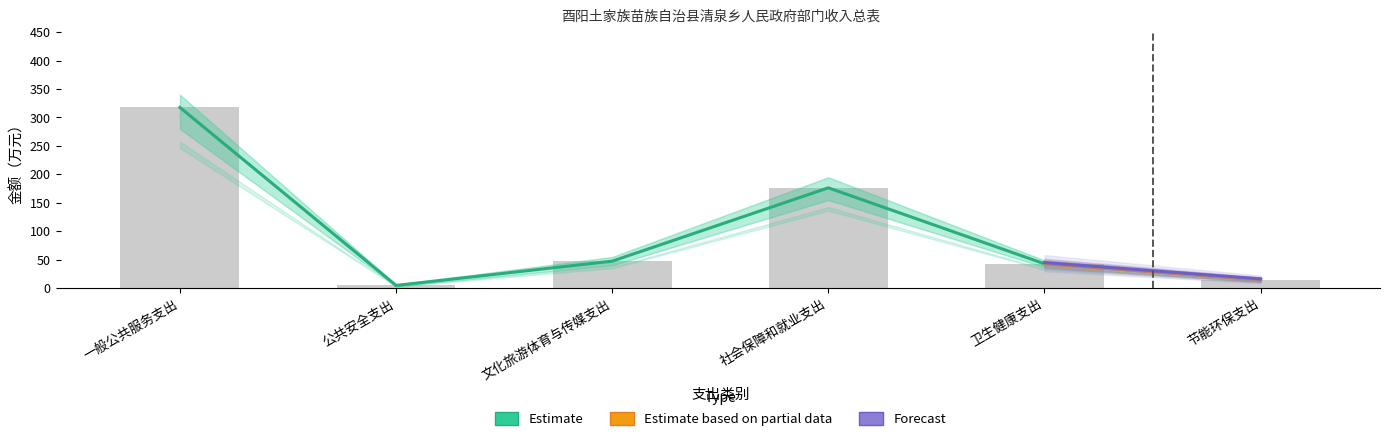

What is the value of the 合计 bar at the 1st from the left?

317.6